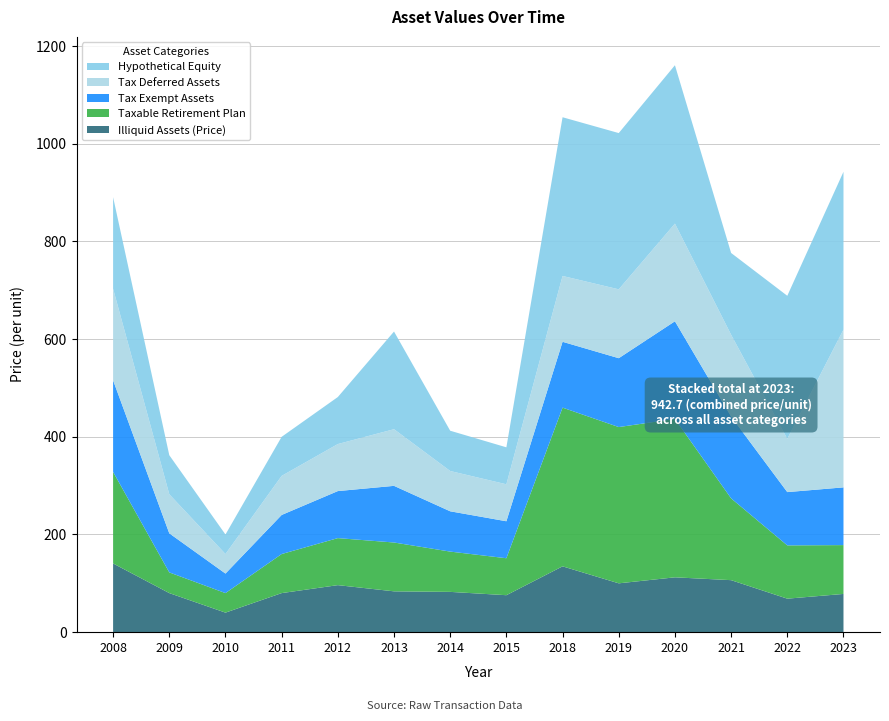

Reading left to right, what are all the values shown in this chart?

Illiquid Assets (Price): 140.7	80.0	40.0	80.0	96.3	83.6	82.5	75.7	134.8	100.0	112.3	106.5	68.6	78.3
Taxable Retirement Plan: 187.5	42.4	40.0	80.0	96.3	100.0	82.5	75.7	325.0	320.0	324.3	167.5	109.1	100.0
Tax Exempt Assets: 187.5	80.0	40.0	80.0	96.3	116.0	82.5	75.7	134.8	141.0	200.0	167.5	109.1	118.2
Tax Deferred Assets: 187.5	80.0	40.0	80.0	96.3	116.0	82.5	75.7	134.8	141.0	200.0	167.5	109.1	323.1
Hypothetical Equity: 187.5	80.0	40.0	80.0	96.3	200.0	82.5	75.7	325.0	320.0	324.3	167.5	292.9	323.1